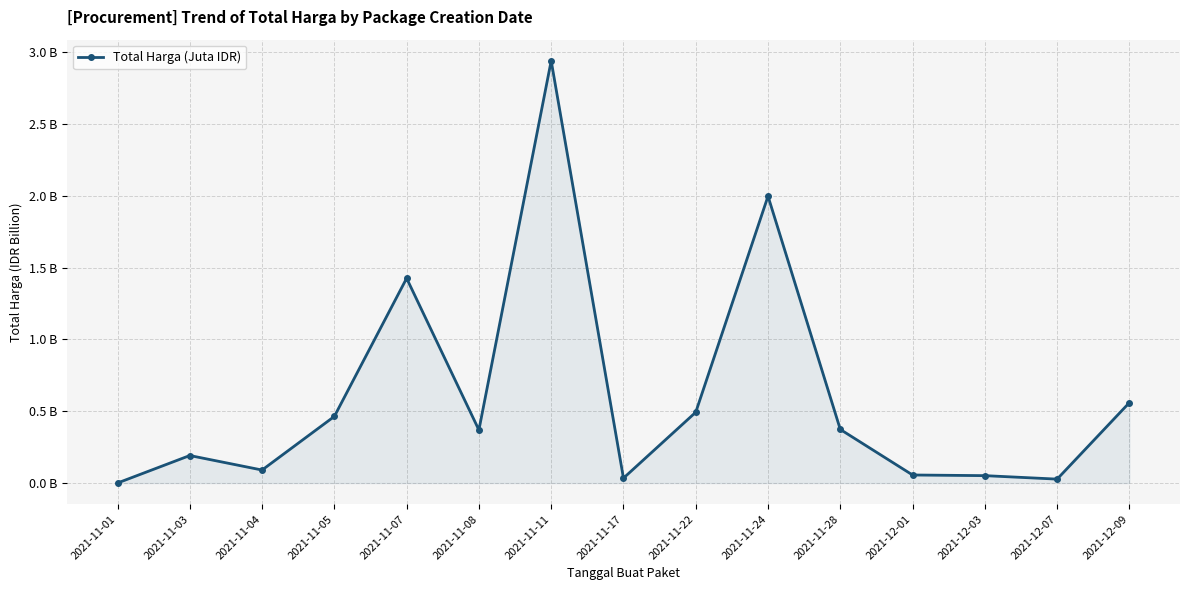

Is this an area chart (filled region under the line)?

Yes